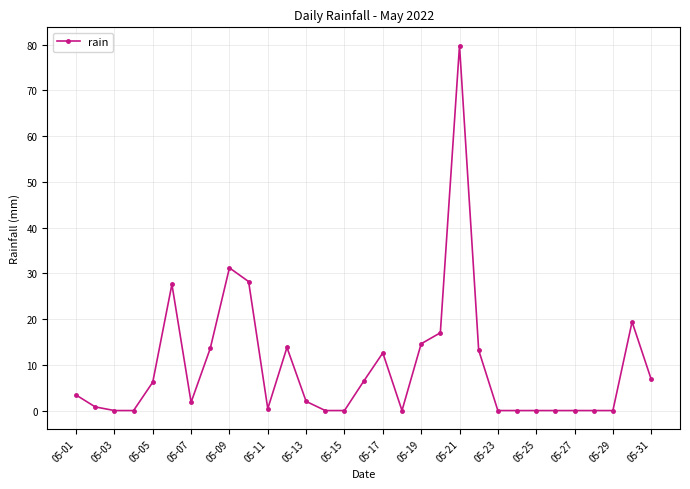

What is the maximum value shown in the chart?

79.8